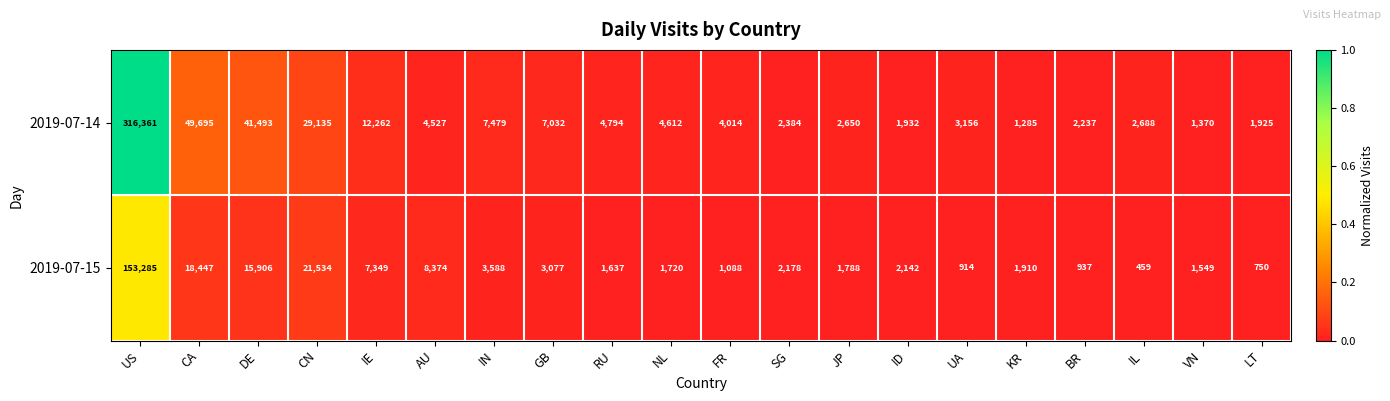

True or false: 2019-07-14 has a value of 852 at SG.

False